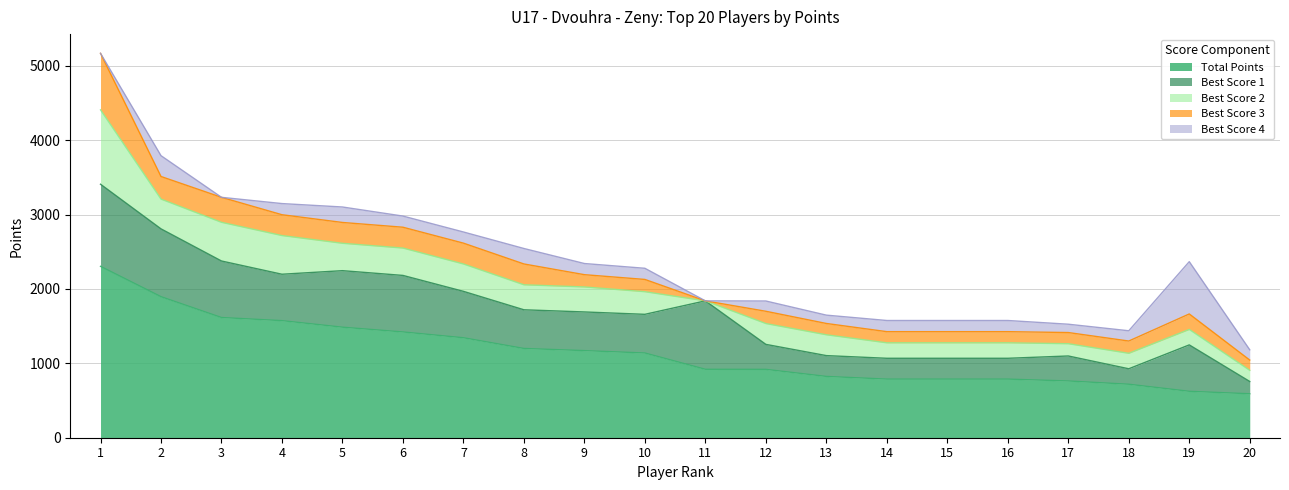

Does the chart have visible grid lines?

Yes